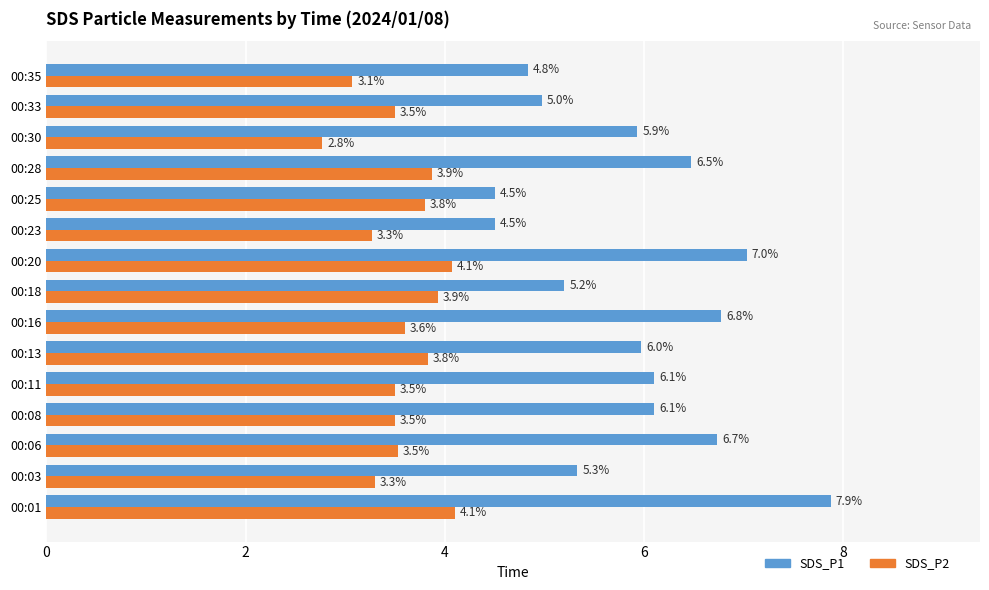

What is the difference between the second highest and minimum values in the SDS_P1 series?

2.5